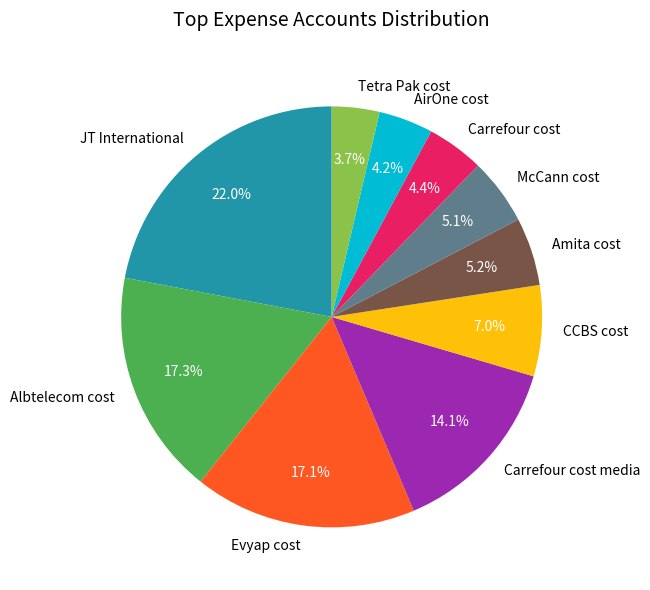

Is Carrefour cost media the majority of the pie?

No